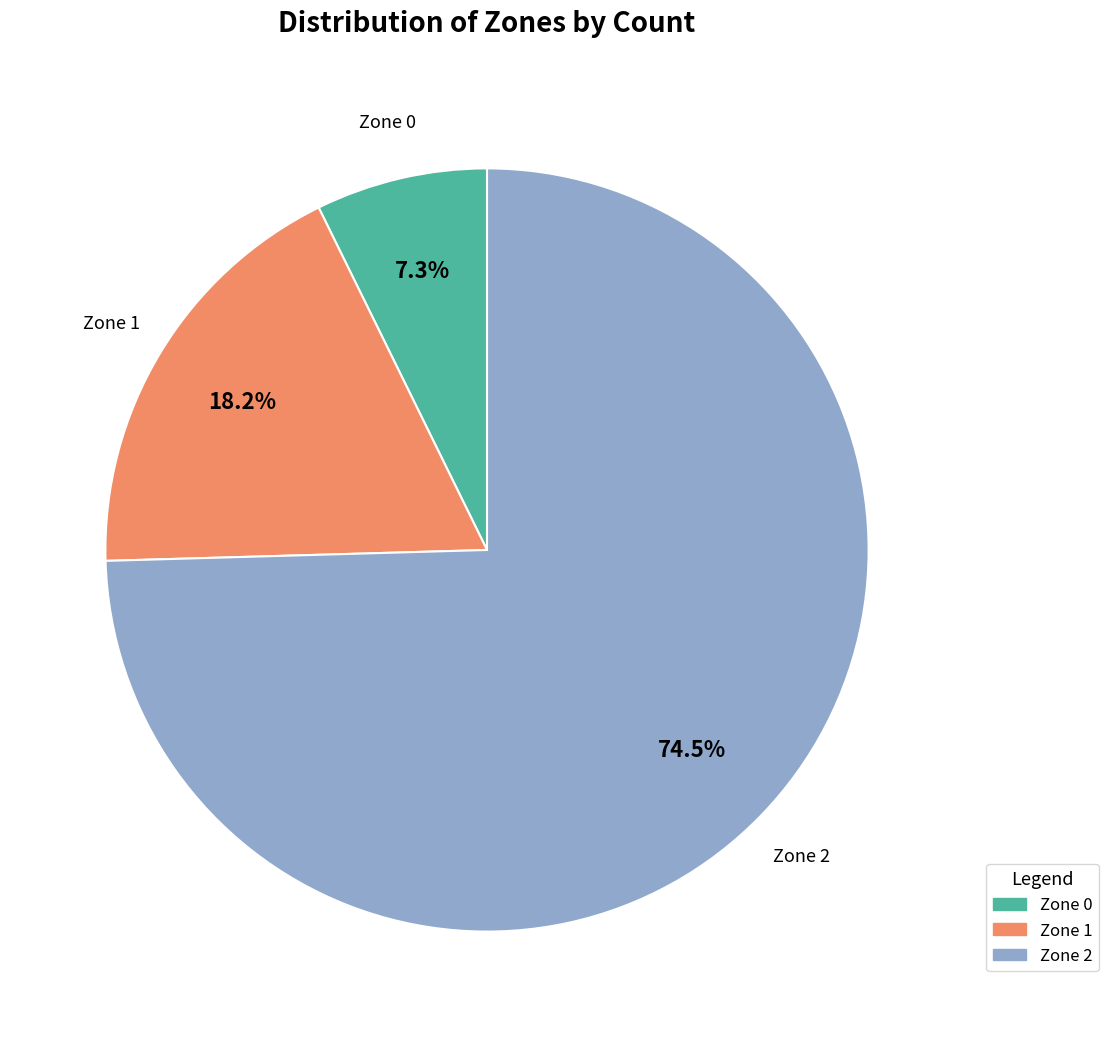

What is the largest slice in the pie chart?

Zone 2